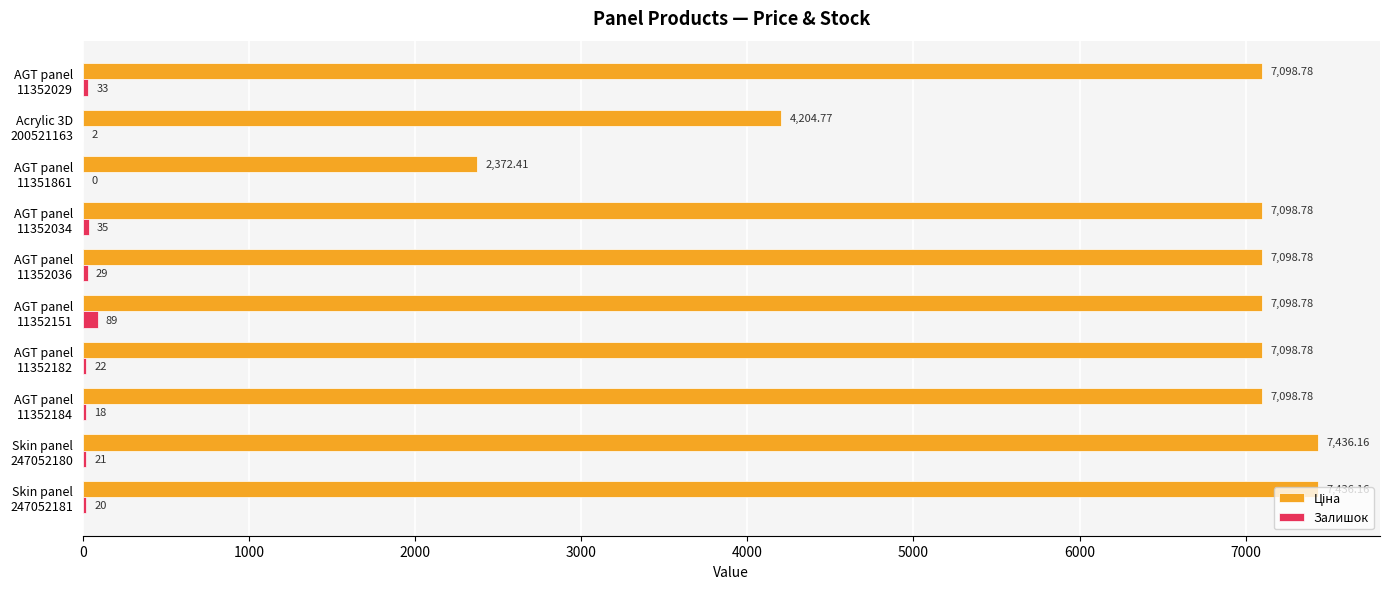

What is the sum of all Залишок values?

269.0